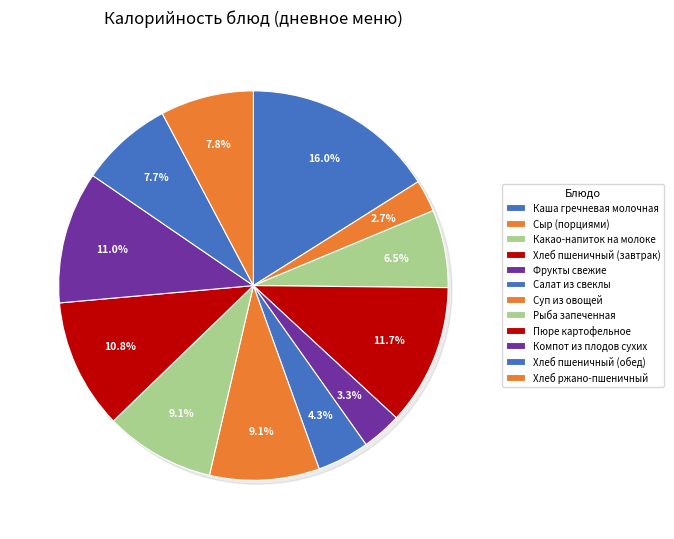

What is the ratio of the value at Хлеб ржано-пшеничный to the value at Суп из овощей?

0.9